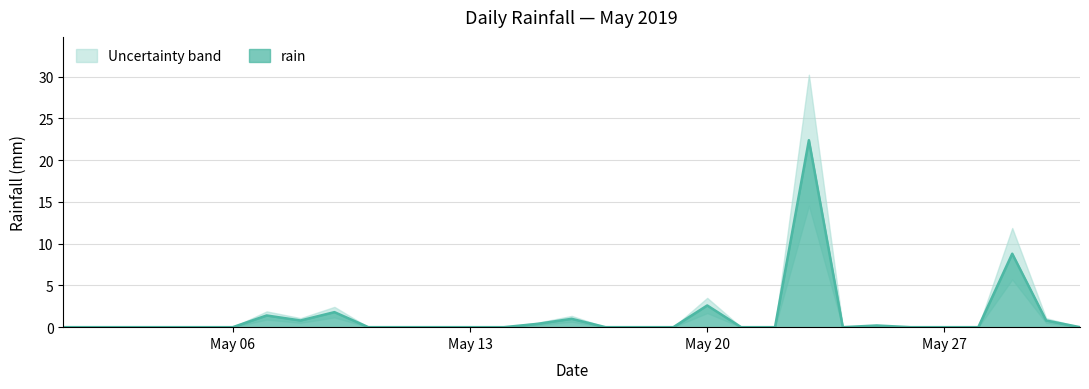

How many positive values are there?

10